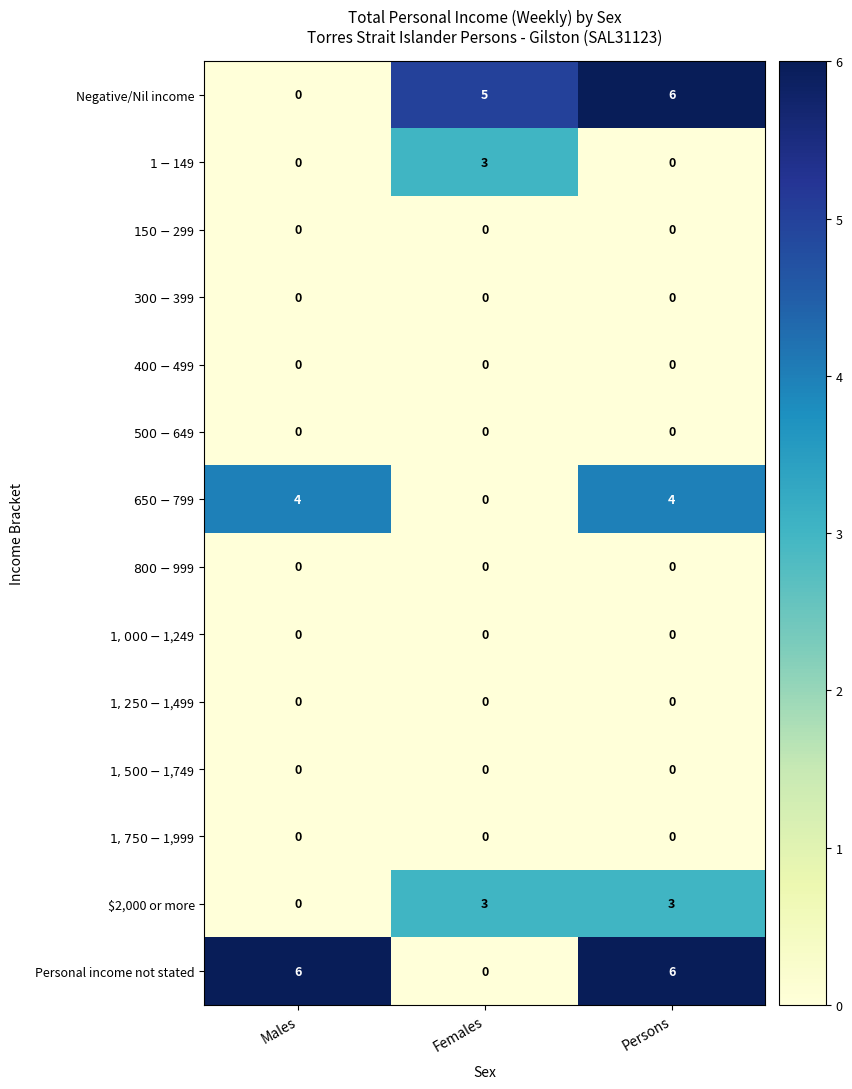

Rank the categories by Negative/Nil income value from highest to lowest.

Persons, Females, Males